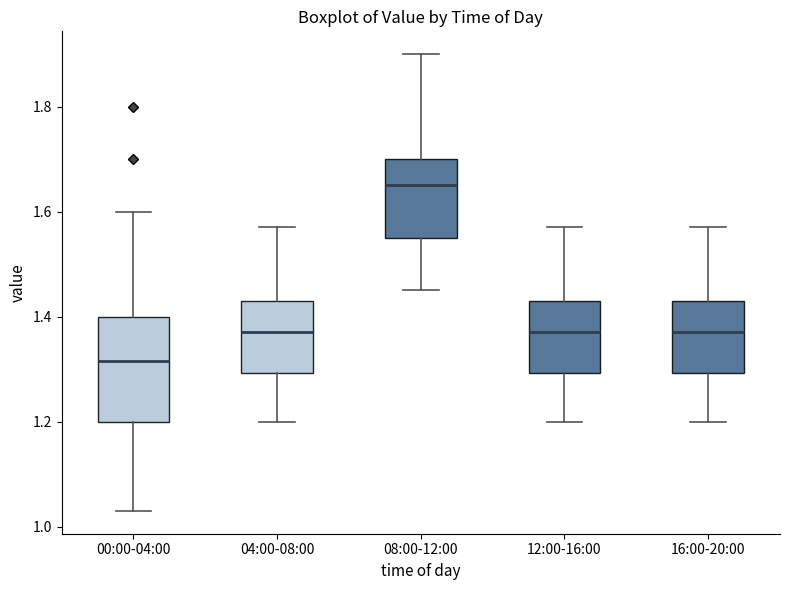

Which box is the tallest, from its lower edge to its upper edge?

00:00-04:00